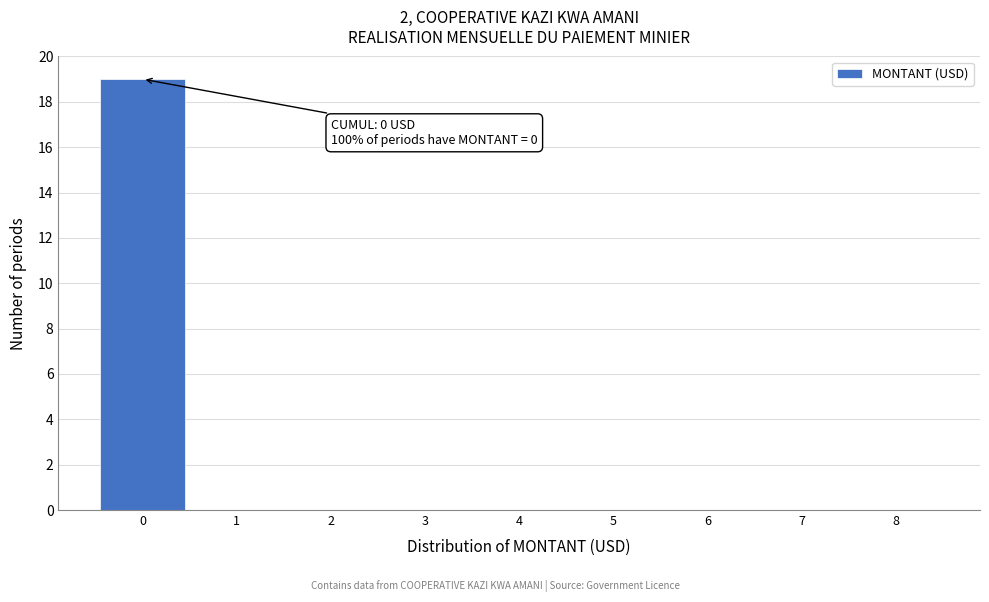

Reading left to right, what are all the values shown in this chart?

0=19	1=0	2=0	3=0	4=0	5=0	6=0	7=0	8=0